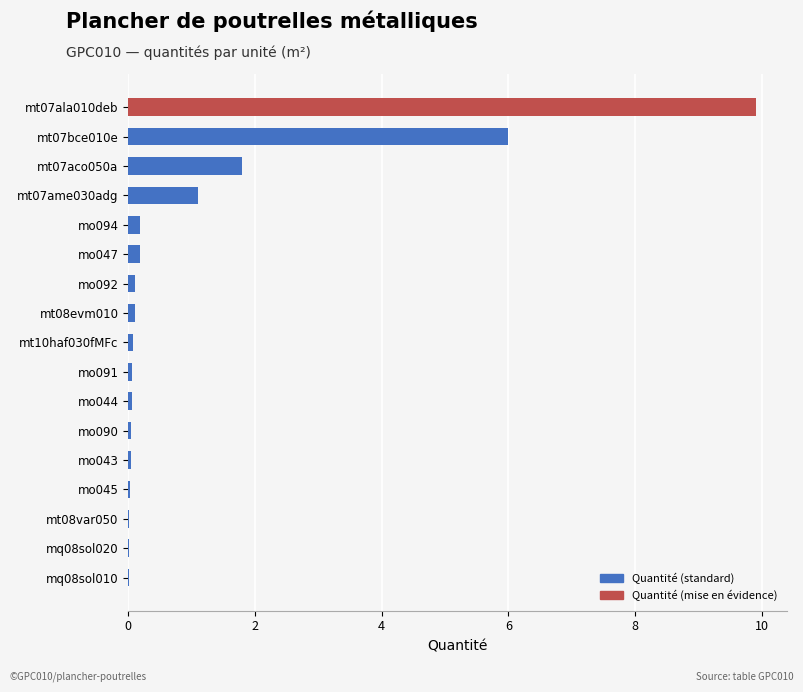

The value at mo045 is 0.0. True or false?

True